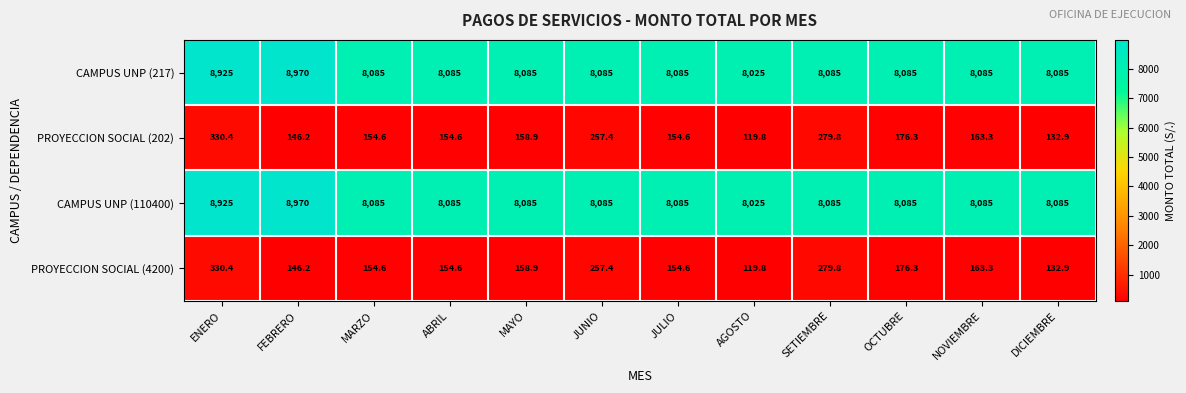

What is the spread (max minus min) of values at FEBRERO?

8823.8